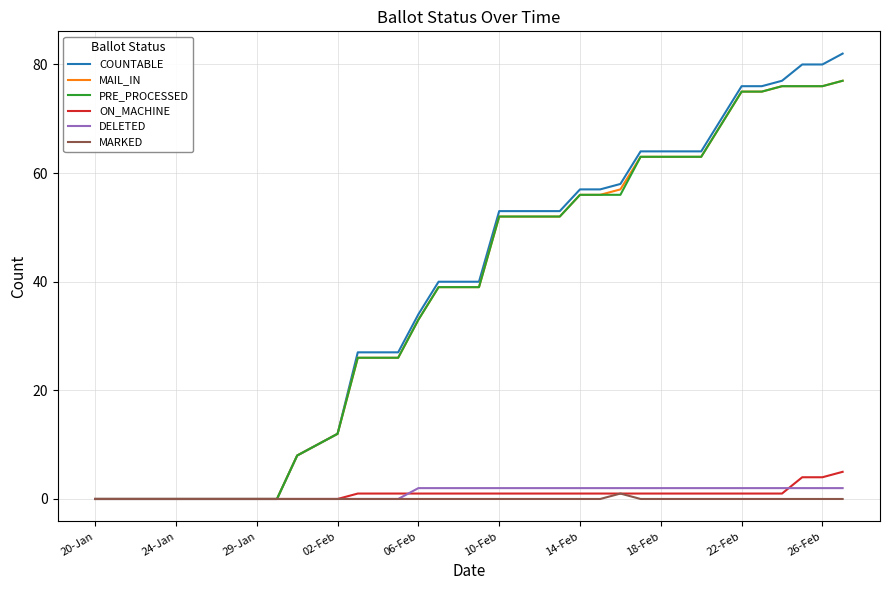

Does the chart have visible grid lines?

Yes